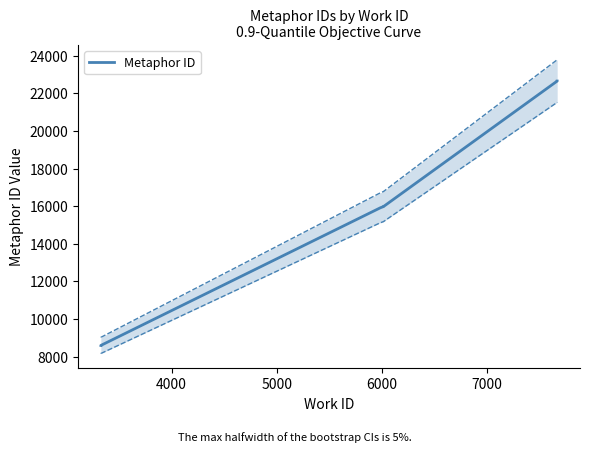

Does the chart have visible grid lines?

No